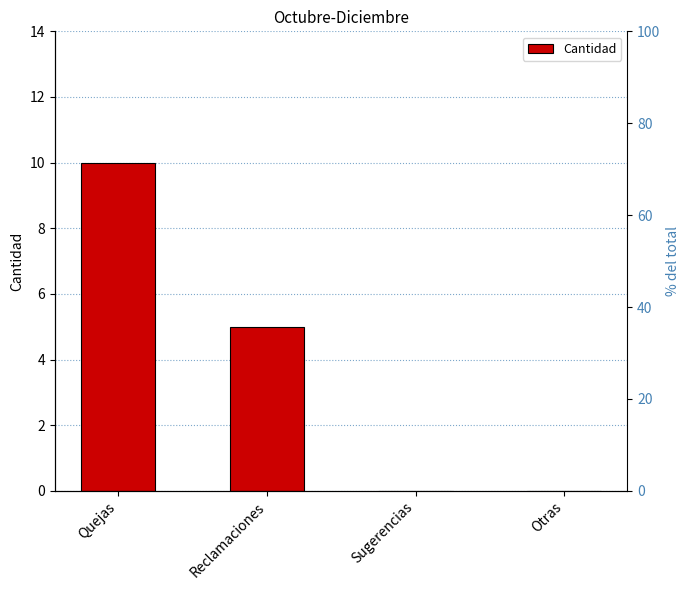

What is the value of the 2nd bar from the left?

5